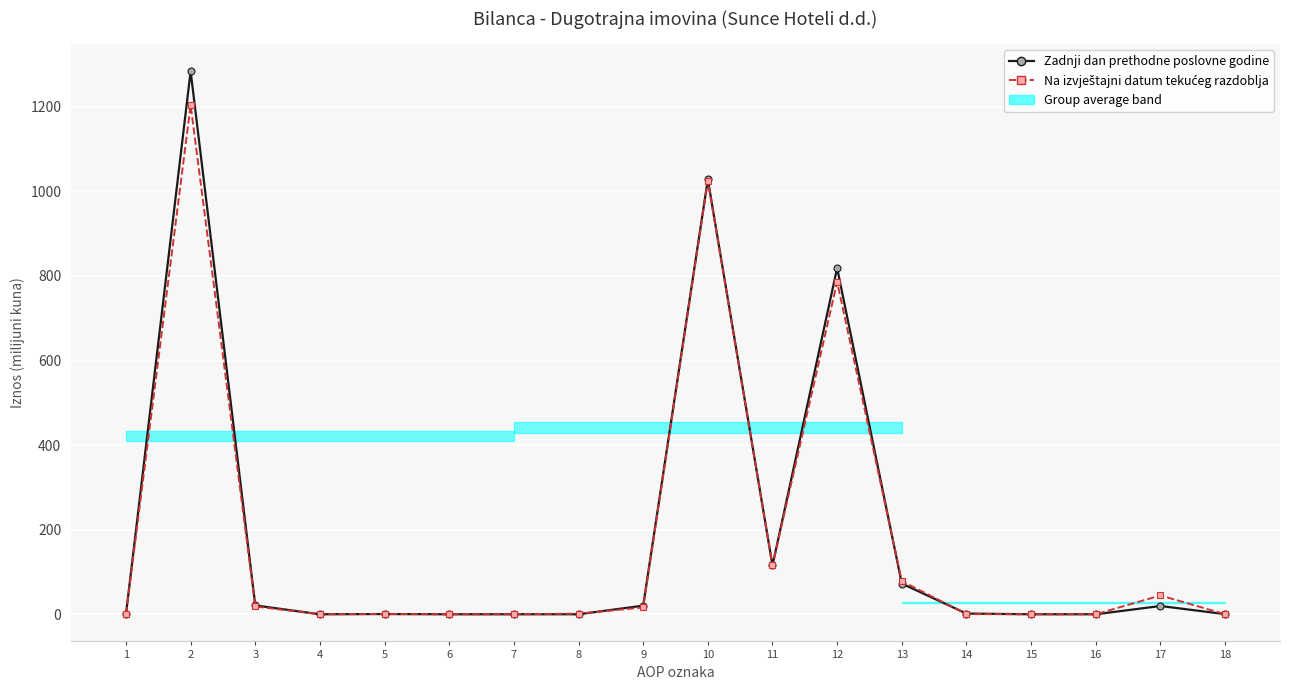

At how many categories does at least one series exceed 232?

3